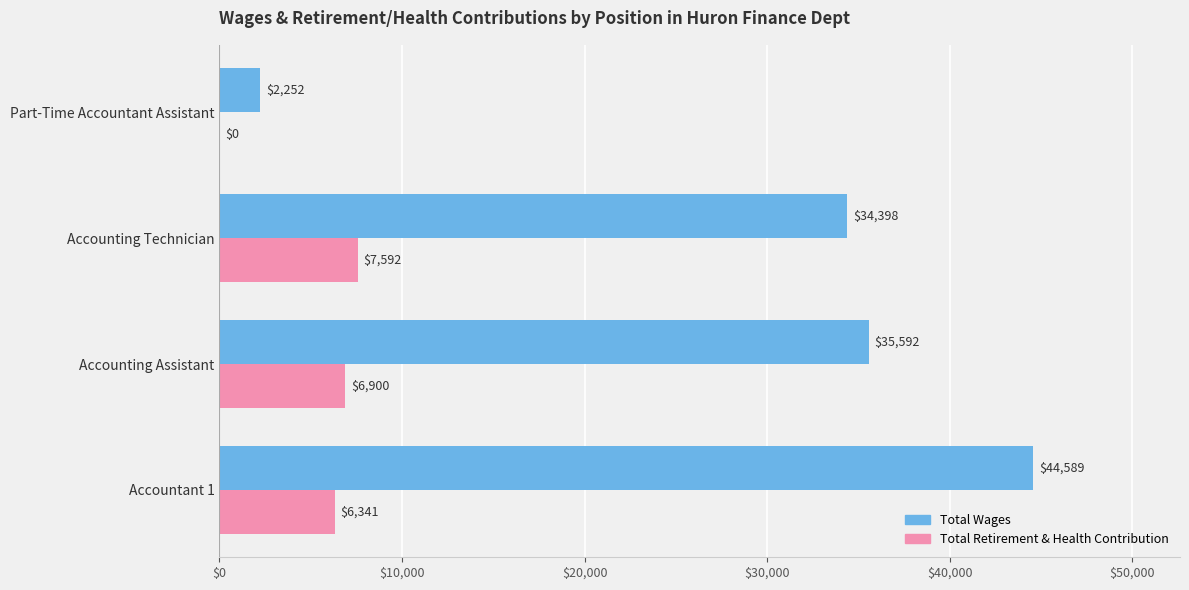

At which label is Total Wages closest to 23420?

Accounting Technician